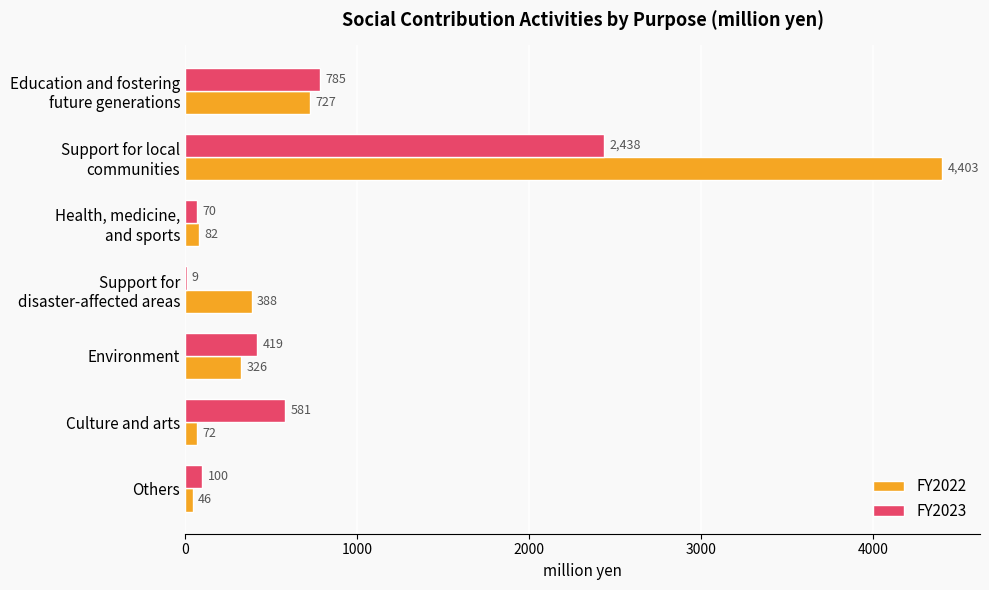

What is the greatest value displayed?

4403